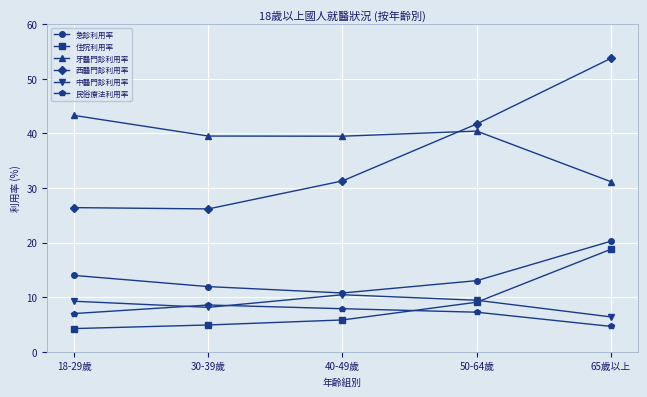

True or false: 牙醫門診利用率 has more than 2 interior local peaks.

False